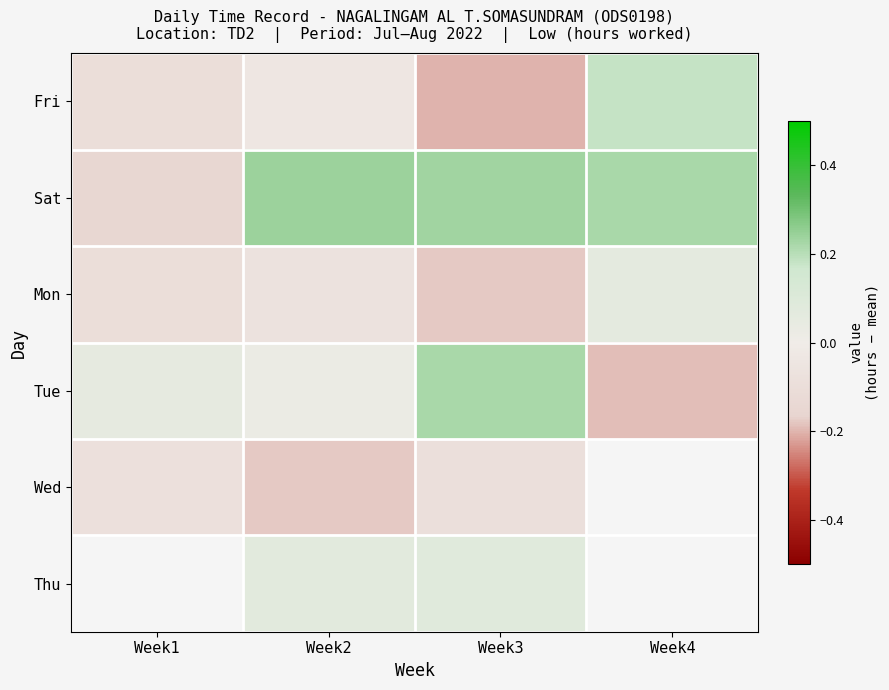

Which series has the largest range (max minus min)?

Tue